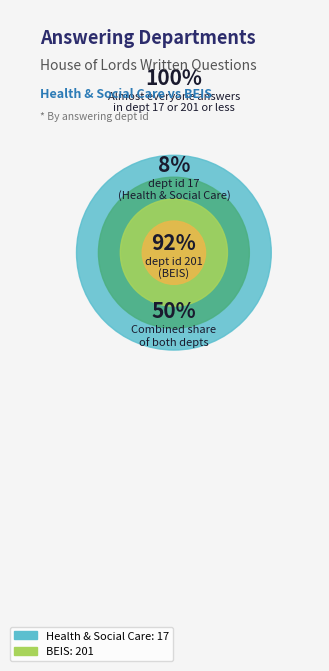

Count the number of slices in the pie.

2